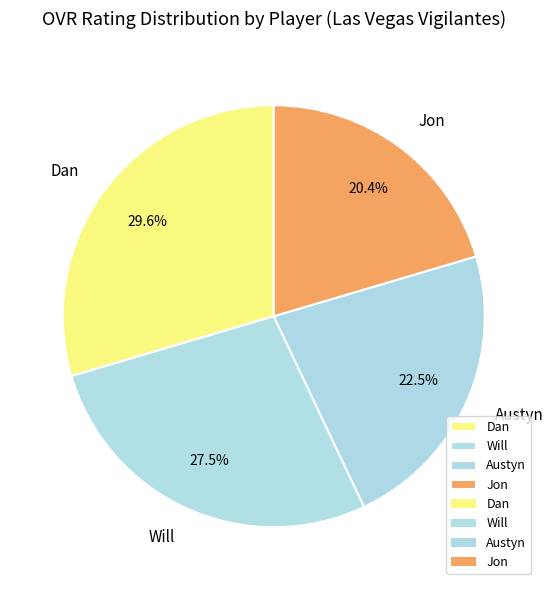

Is there any slice that represents more than half of the pie?

No